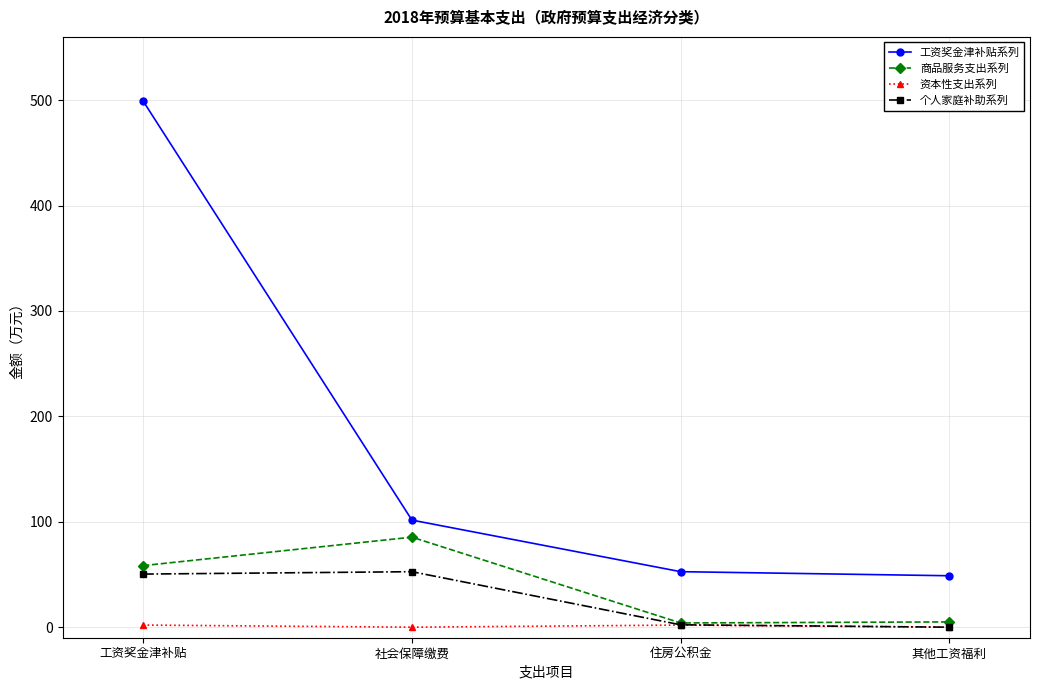

What is the value of the 资本性支出系列 point at the 1st from the left?

2.0